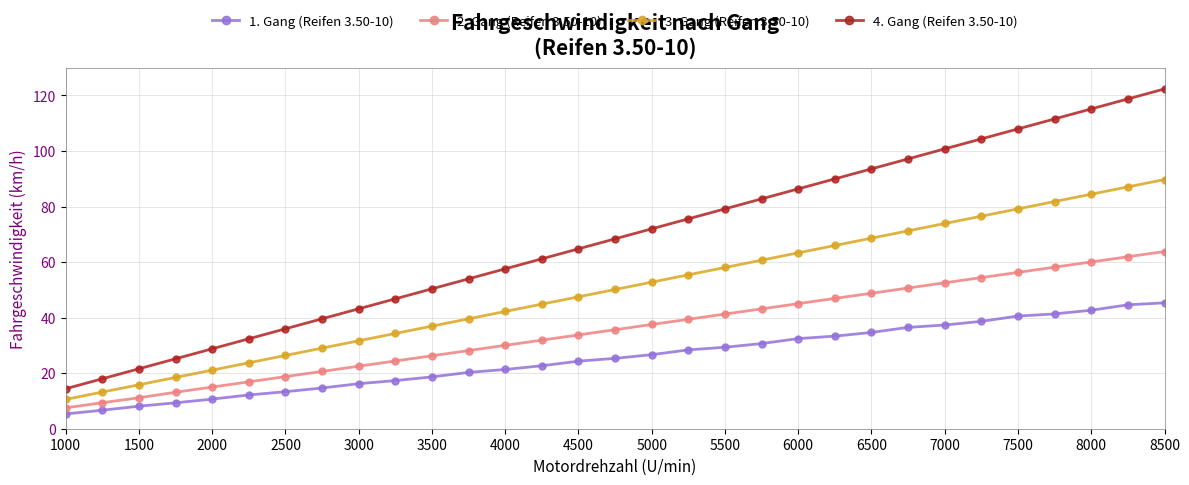

Which series has the widest spread of values?

4. Gang (Reifen 3.50-10)